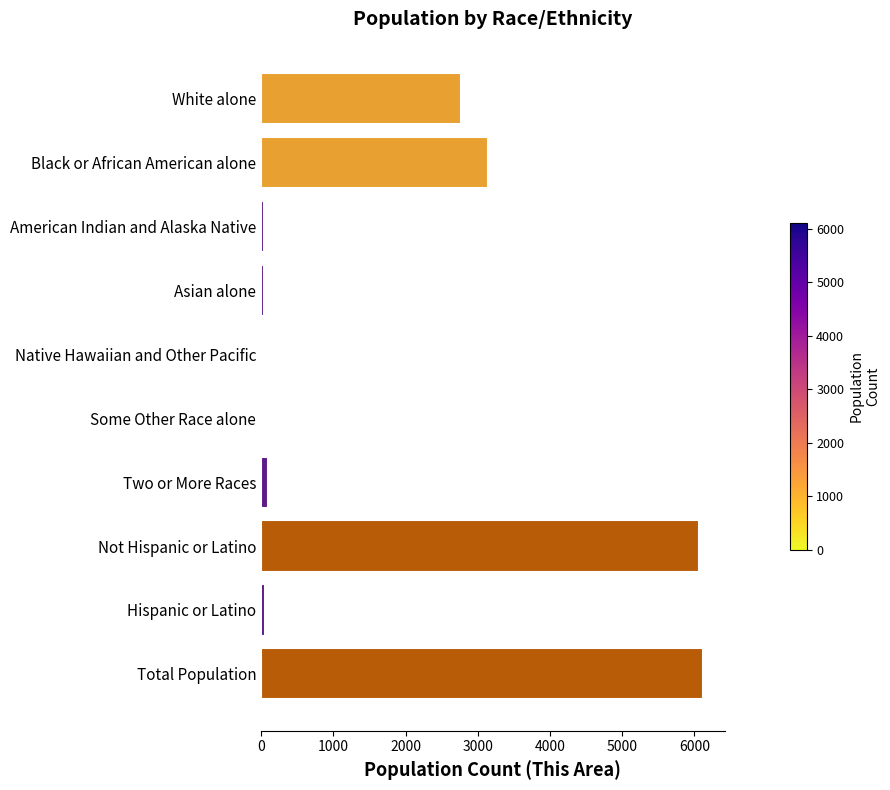

What is the sum of all values?

18339